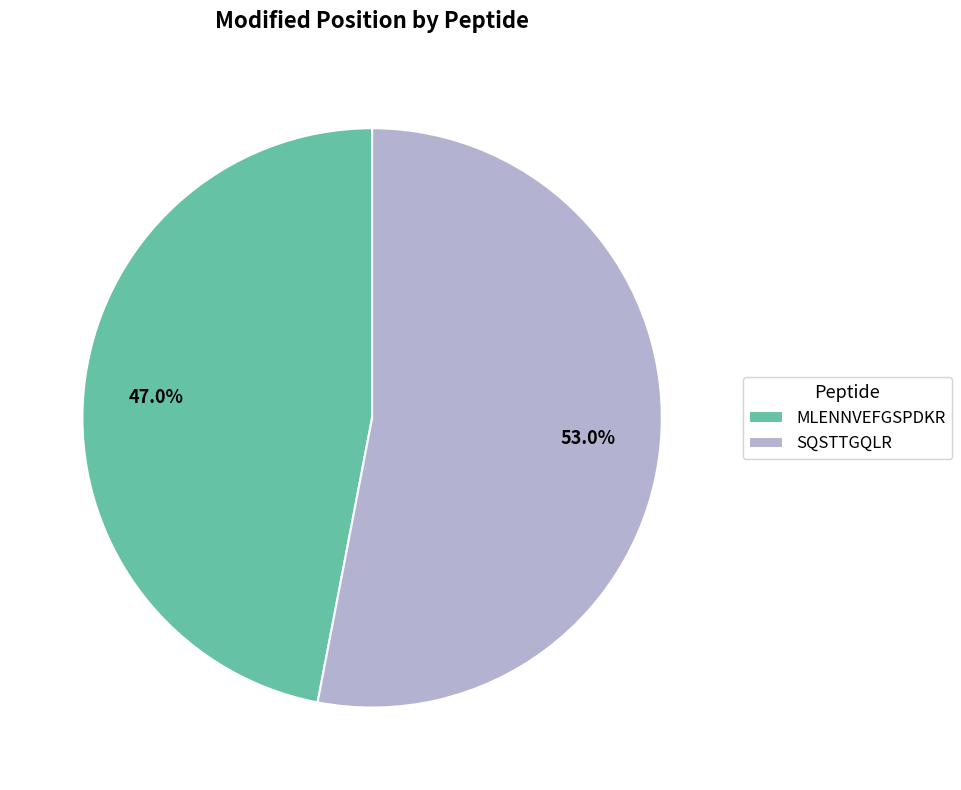

To the nearest percent, what is the average slice percentage?

50%